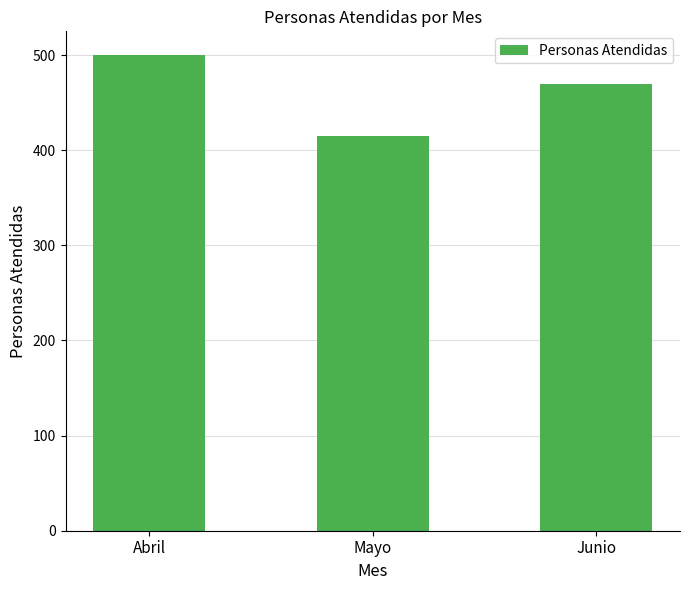

What is the greatest value displayed?

500